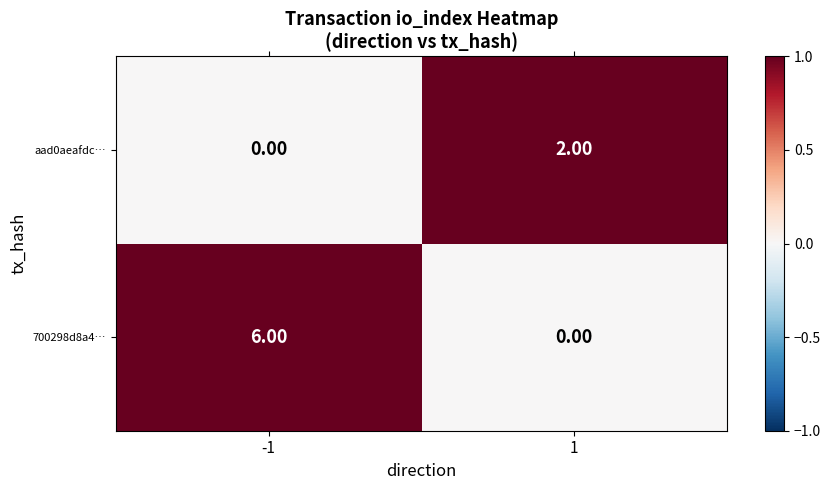

Rank the series by their average value, from highest to lowest.

700298d8a4…, aad0aeafdc…